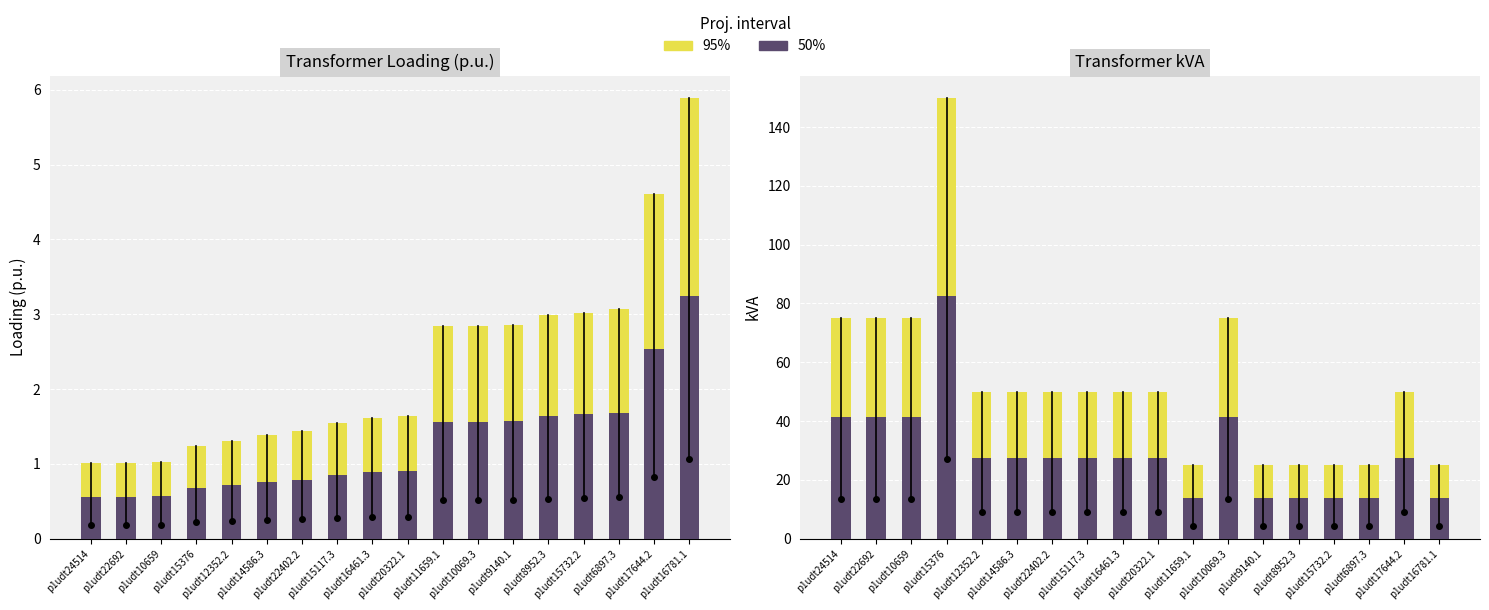

The value of 95% at p1udt10069.3 is 75.0. True or false?

True